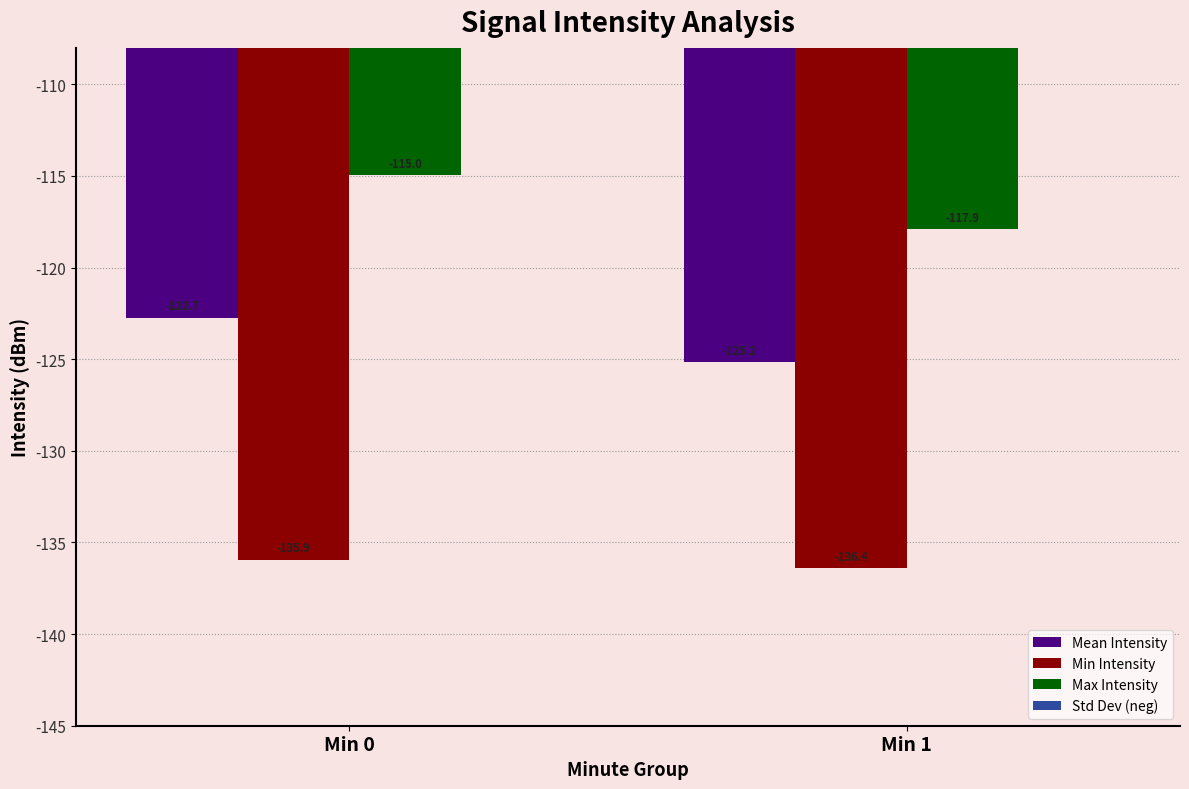

What is the sum of the Max Intensity values at Min 1 and Min 0?

-232.9